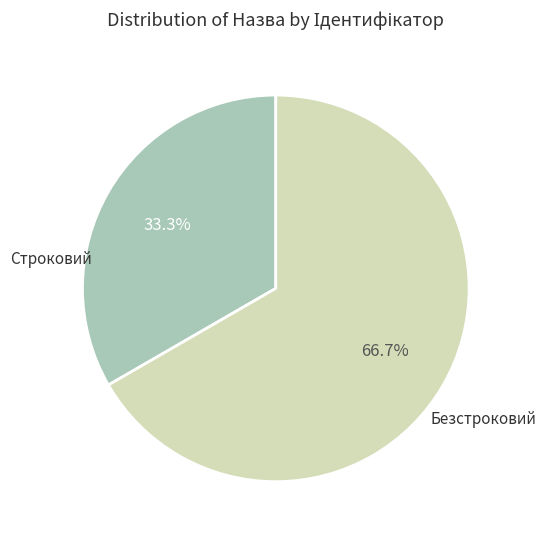

What percentage is the Безстроковий slice, to the nearest percent?

67%